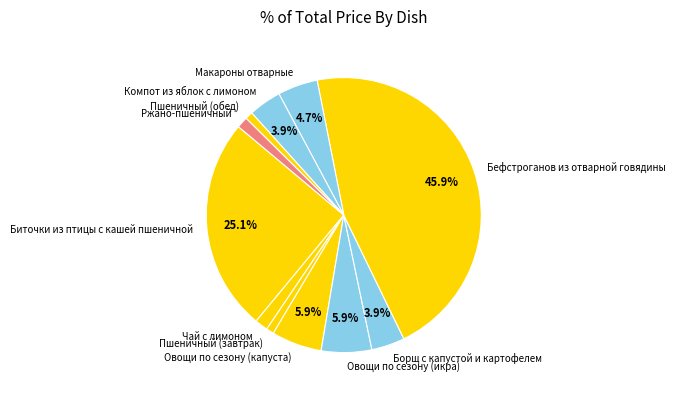

What percentage is NOT represented by Компот из яблок с лимоном?

96.1%